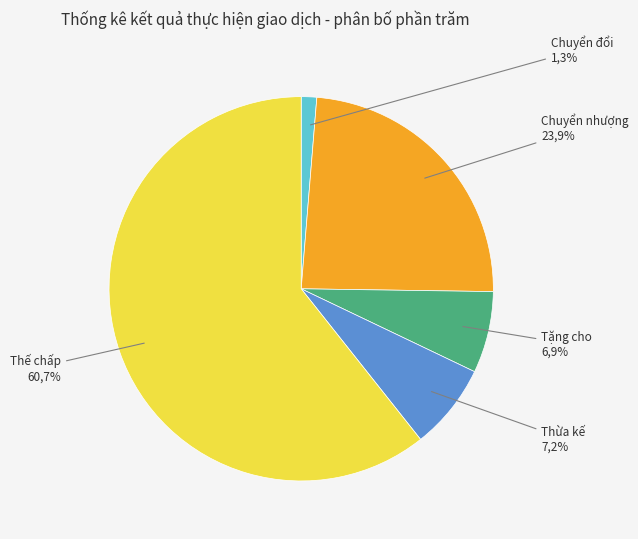

Which category has the biggest portion of the pie?

Thế chấp